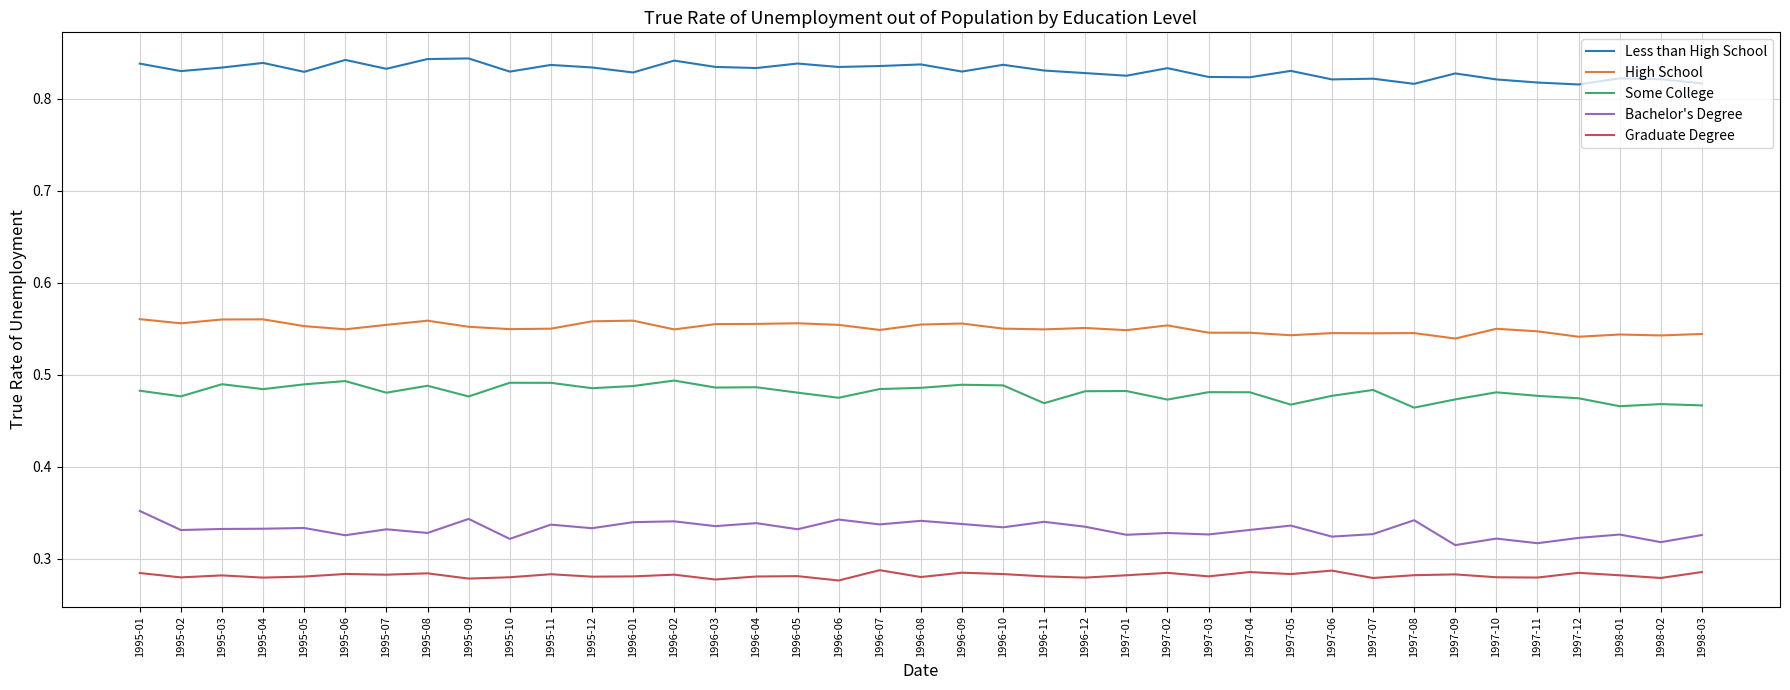

The Bachelor's Degree series shows 0.5 at 1996-06. True or false?

False